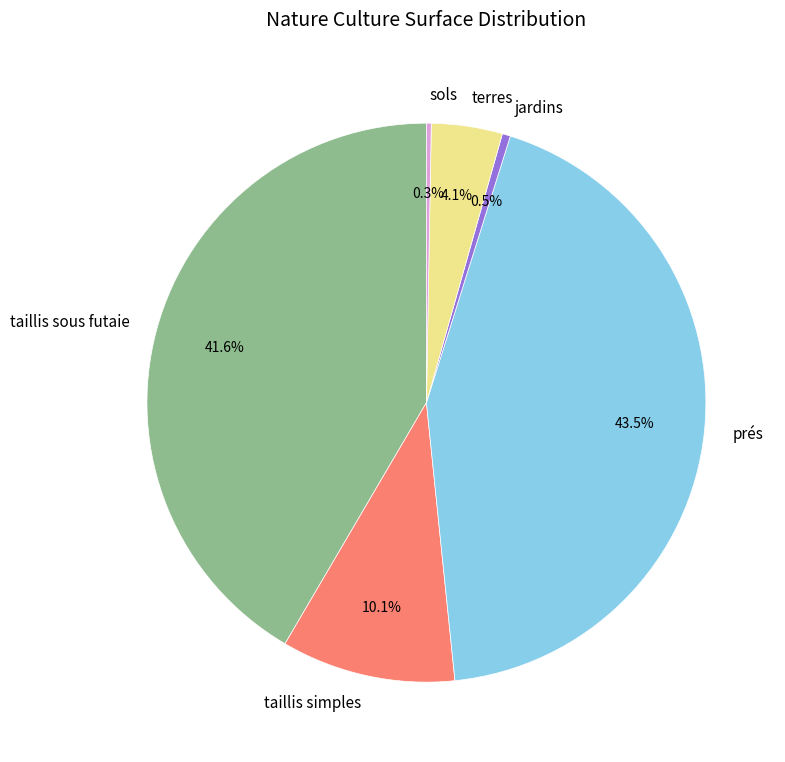

Which slice is the largest?

prés